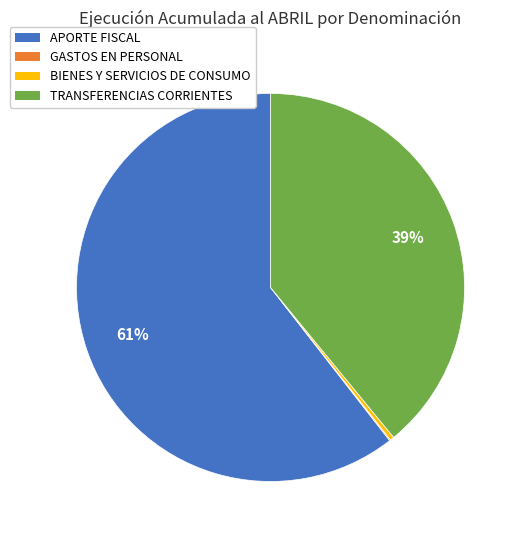

Approximately how many times larger is the value at TRANSFERENCIAS CORRIENTES compared to BIENES Y SERVICIOS DE CONSUMO?

117.7